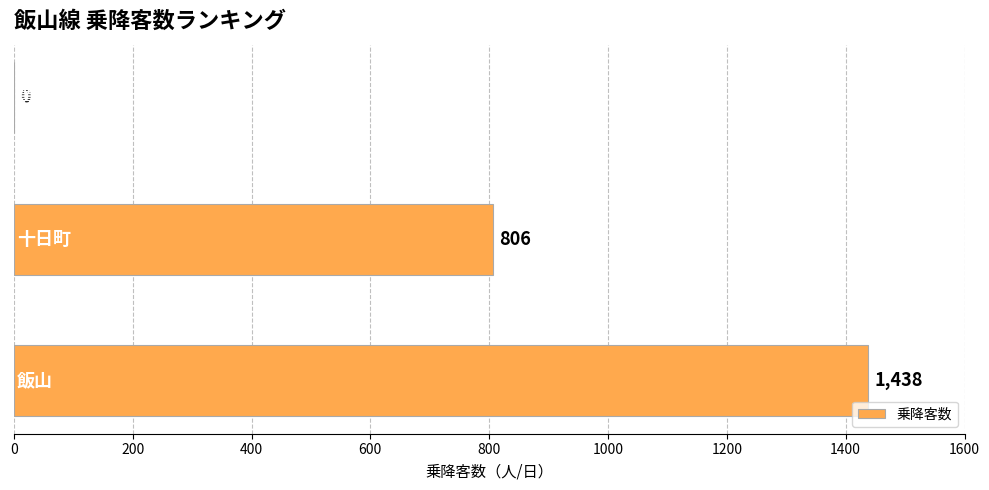

What is the sum of all values?

2244